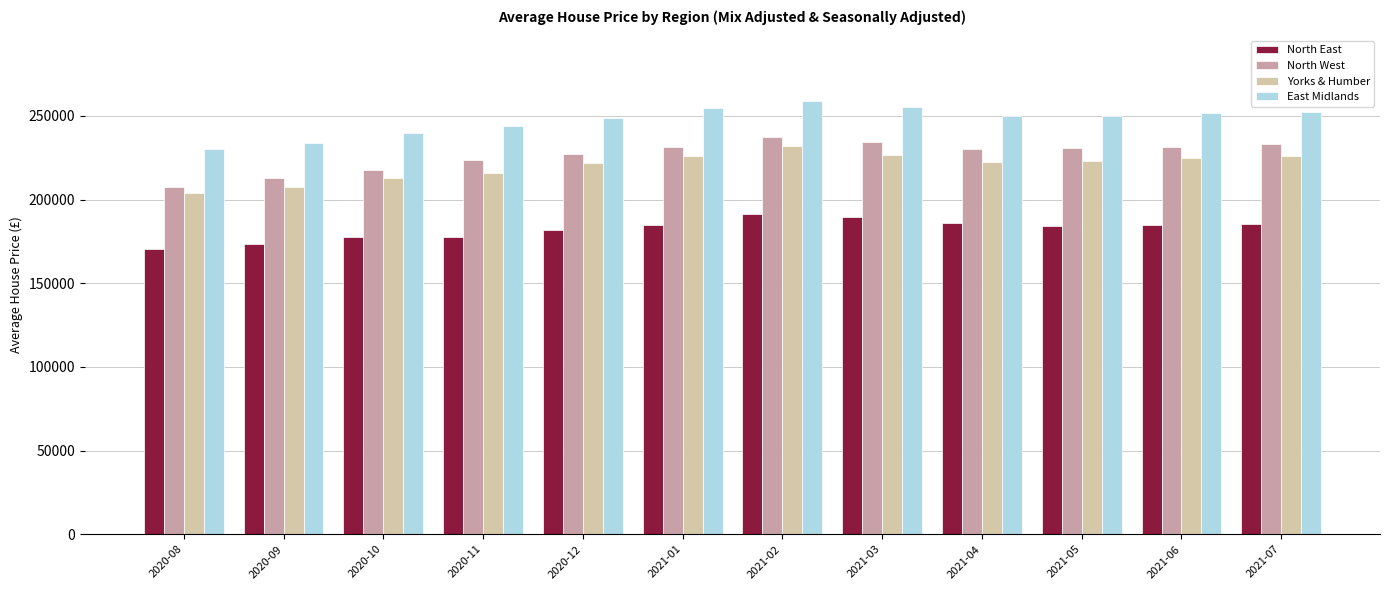

Which label corresponds to the largest value in the chart?

2021-02